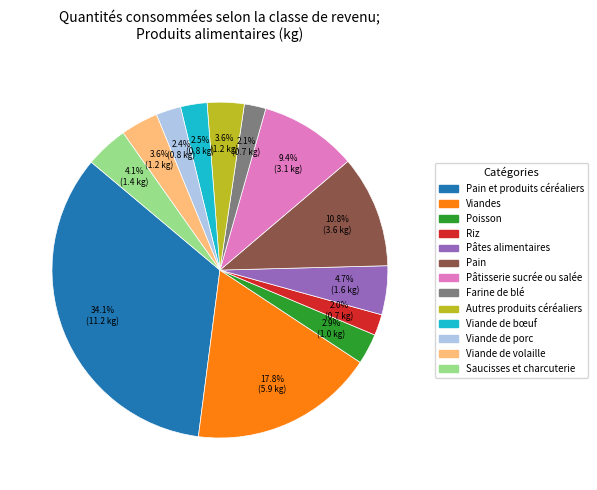

Does any single category account for the majority?

No